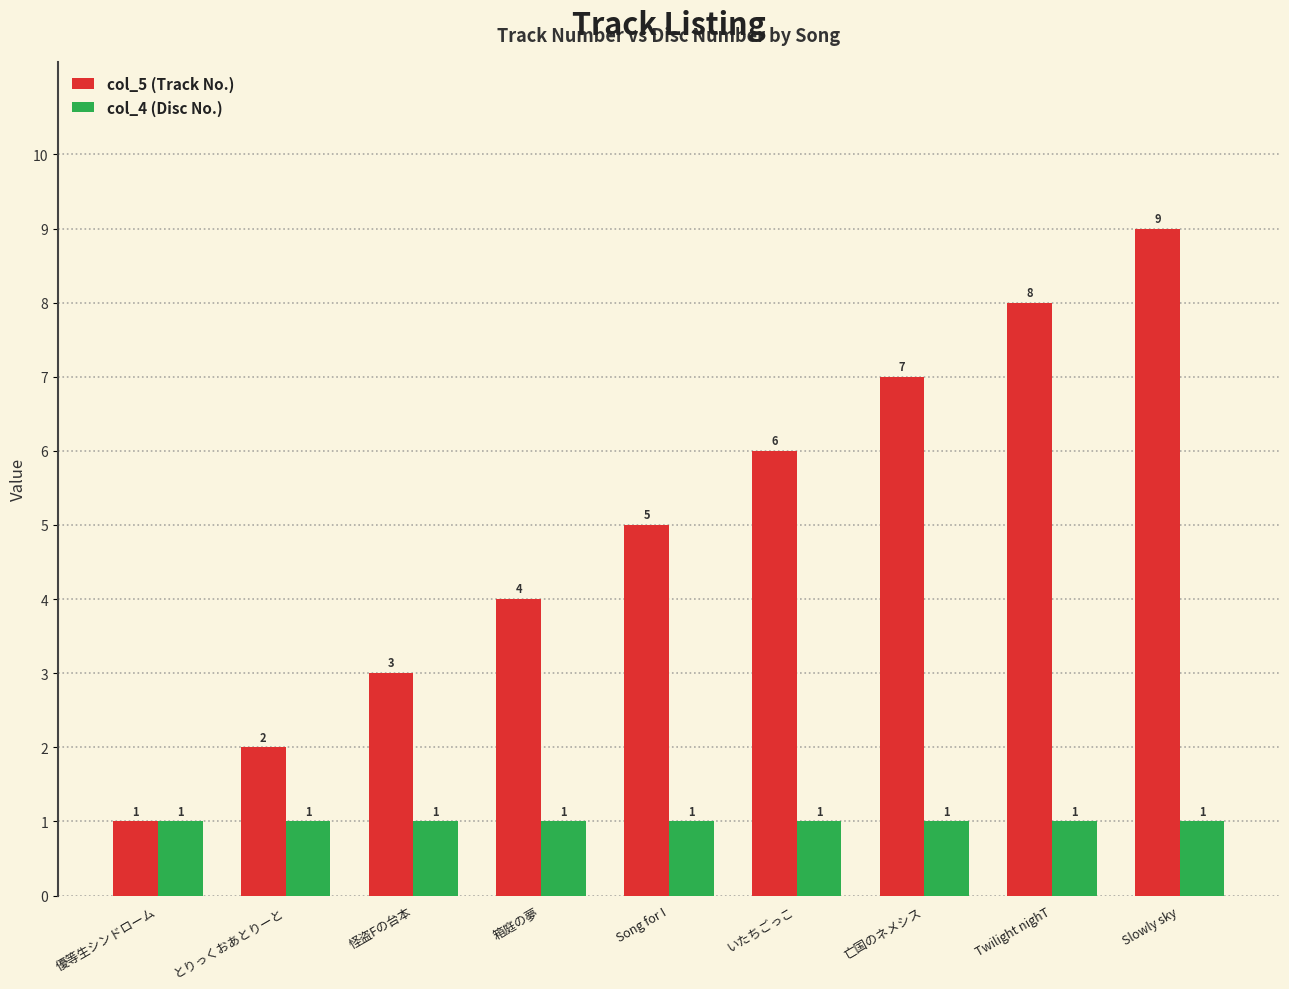

Reading left to right, transcribe all the data shown in this chart.

col_5 (Track No.): 1	2	3	4	5	6	7	8	9
col_4 (Disc No.): 1	1	1	1	1	1	1	1	1